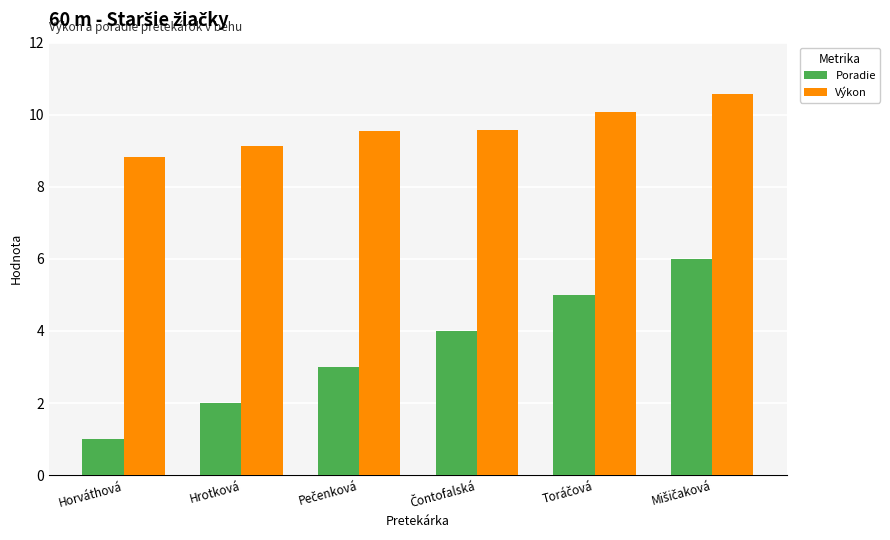

List the series in order of their overall mean, lowest first.

Poradie, Výkon